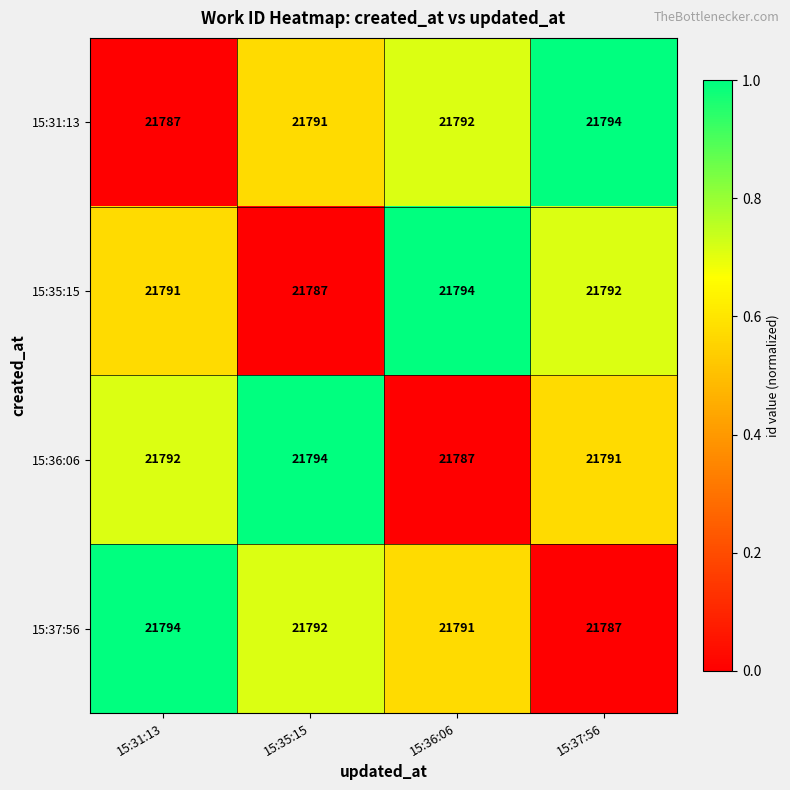

What is the spread (max minus min) of values at 15:31:13?

7